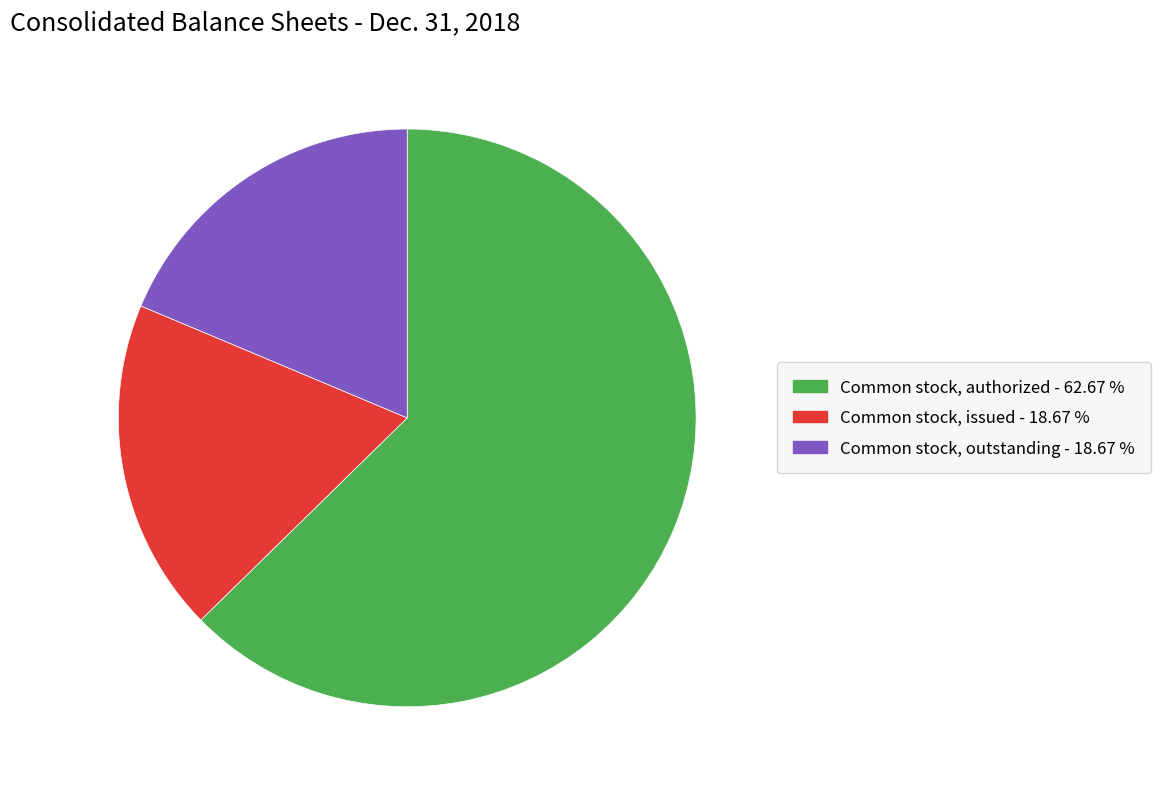

The Common stock, outstanding slice represents 19% of the pie. True or false?

True